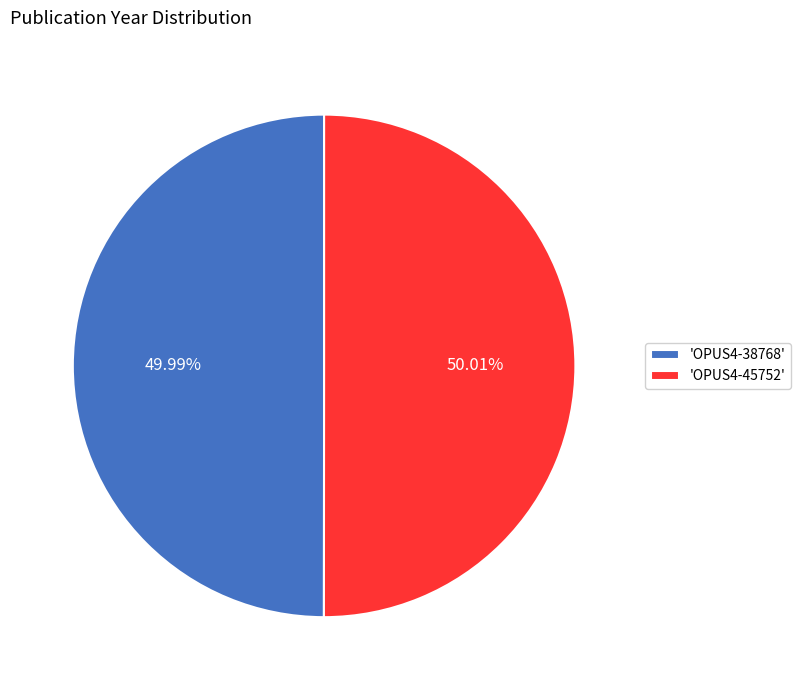

Do 'OPUS4-45752' and 'OPUS4-38768' together represent more than half of the pie?

Yes